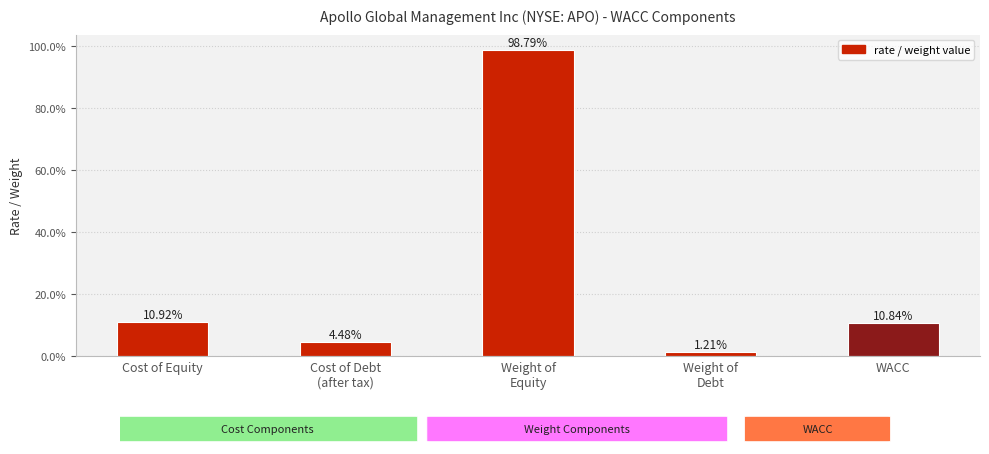

What is the value of the 5th bar from the left?

0.1